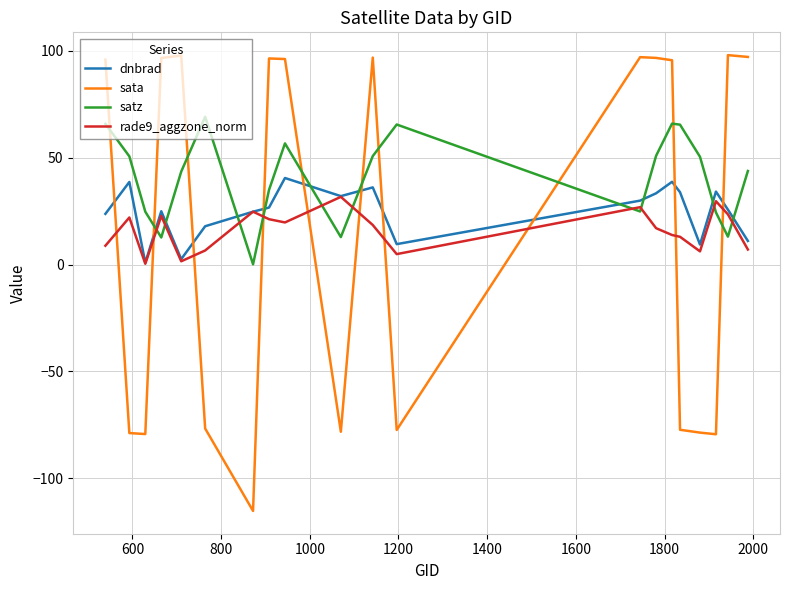

What is the highest value of the rade9_aggzone_norm series?

31.7